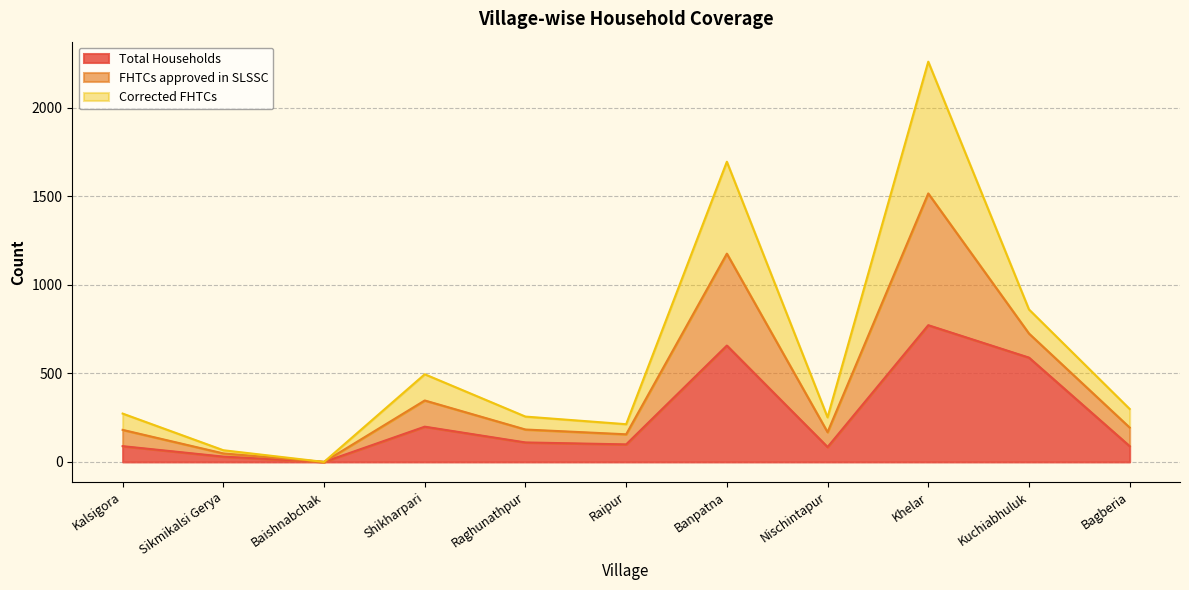

Which series has the widest spread of values?

FHTCs approved in SLSSC